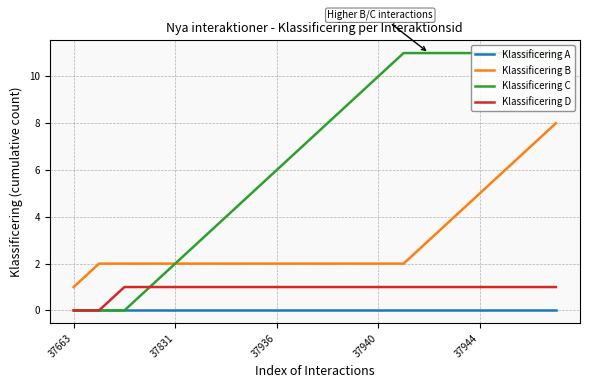

What is the maximum value for Klassificering B?

8